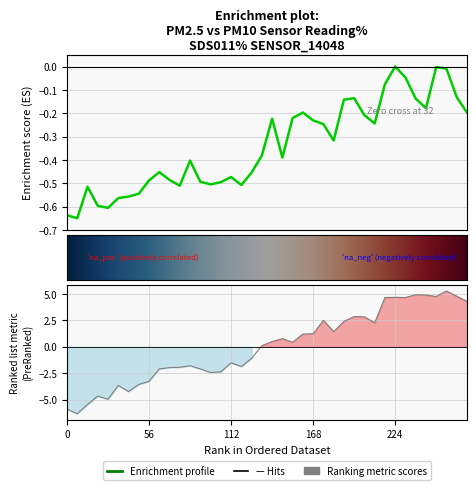

Reading right to left, what are all the values shown in this chart?

P1: -0.2	-0.1	-0.0	-0.0	-0.2	-0.1	-0.0	0.0	-0.1	-0.2	-0.2	-0.1	-0.1	-0.3	-0.2	-0.2	-0.2	-0.2	-0.4	-0.2	-0.4	-0.5	-0.5	-0.5	-0.5	-0.5	-0.5	-0.4	-0.5	-0.5	-0.5	-0.5	-0.5	-0.6	-0.6	-0.6	-0.6	-0.5	-0.7	-0.6
P2: 4.3	4.8	5.3	4.8	4.9	4.9	4.7	4.7	4.7	2.3	2.8	2.9	2.4	1.4	2.5	1.2	1.2	0.4	0.8	0.5	0.1	-1.1	-1.9	-1.5	-2.4	-2.4	-2.1	-1.8	-1.9	-2.0	-2.1	-3.3	-3.6	-4.2	-3.7	-5.0	-4.7	-5.5	-6.3	-5.9